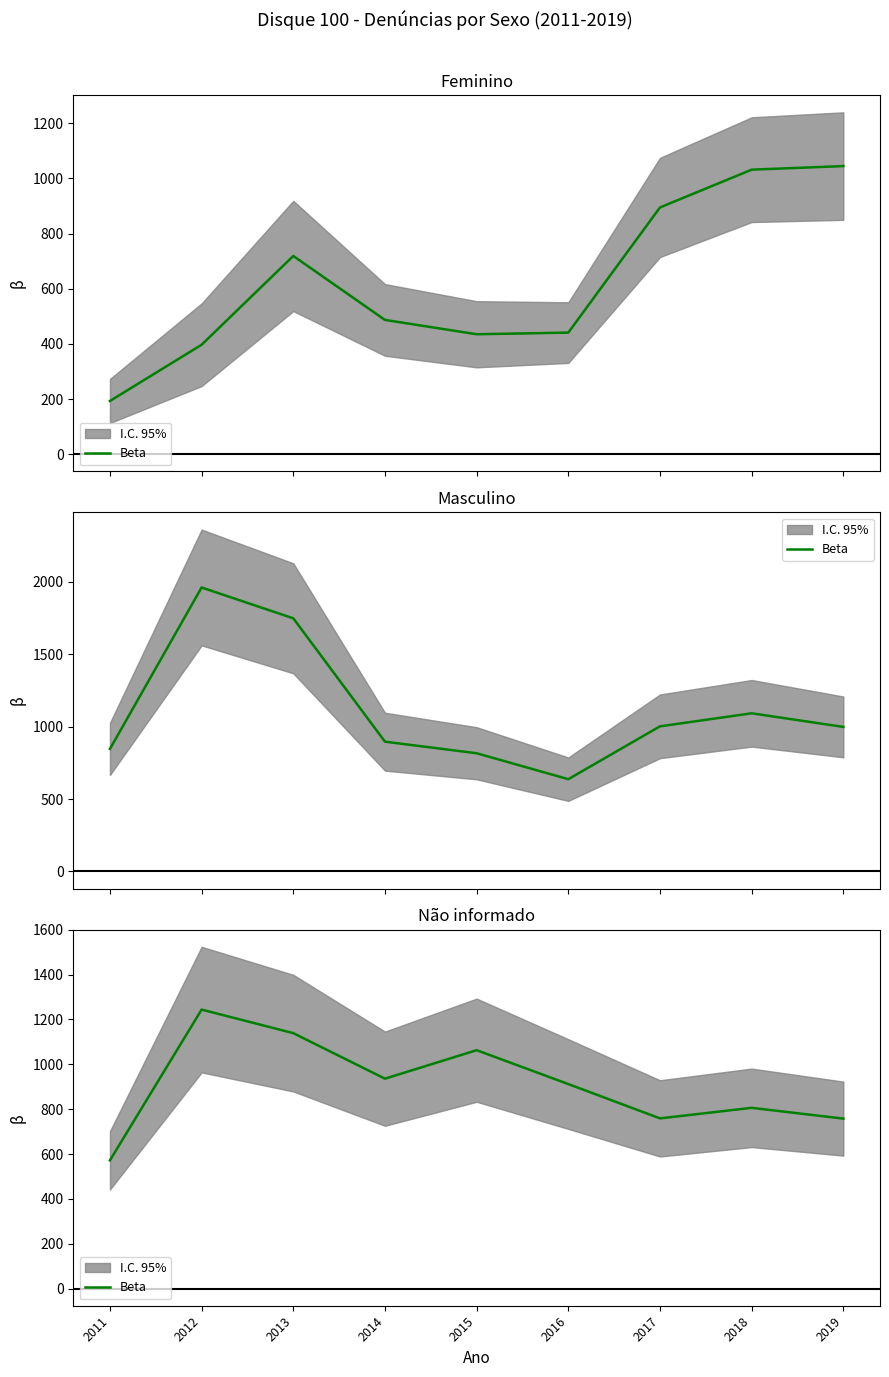

How many points are higher than both their immediate neighbors (excluding endpoints)?

3